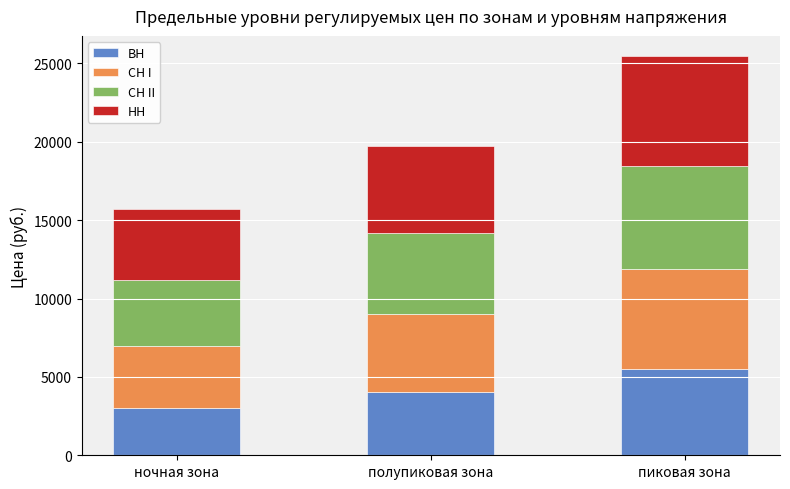

At which category is the sum across all series the highest?

пиковая зона